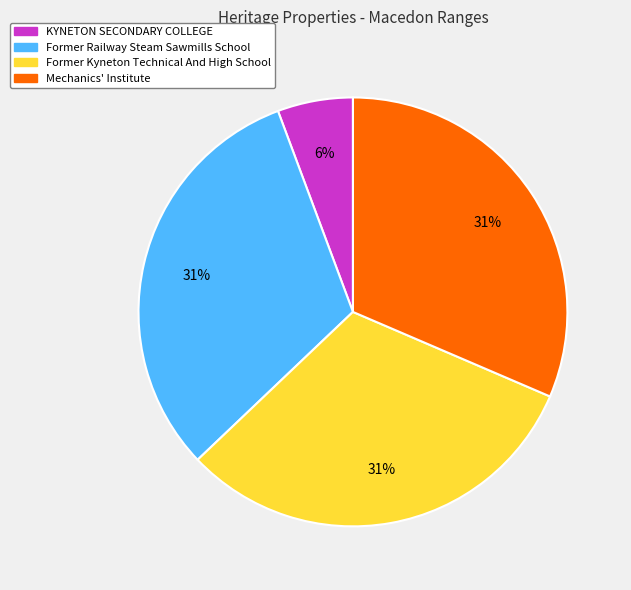

To the nearest percent, what is the average slice percentage?

25%